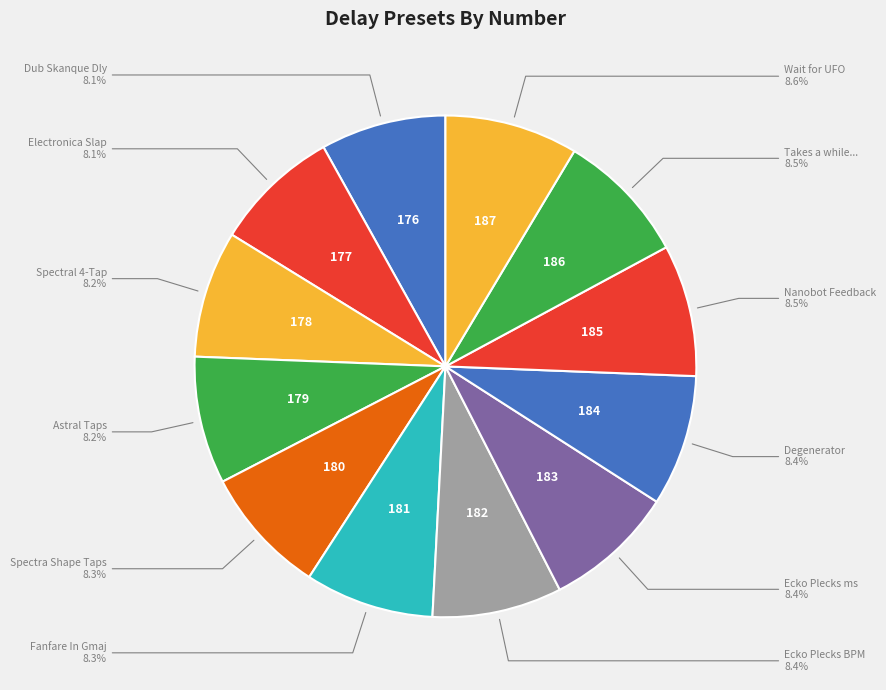

How many segments does this pie chart have?

12